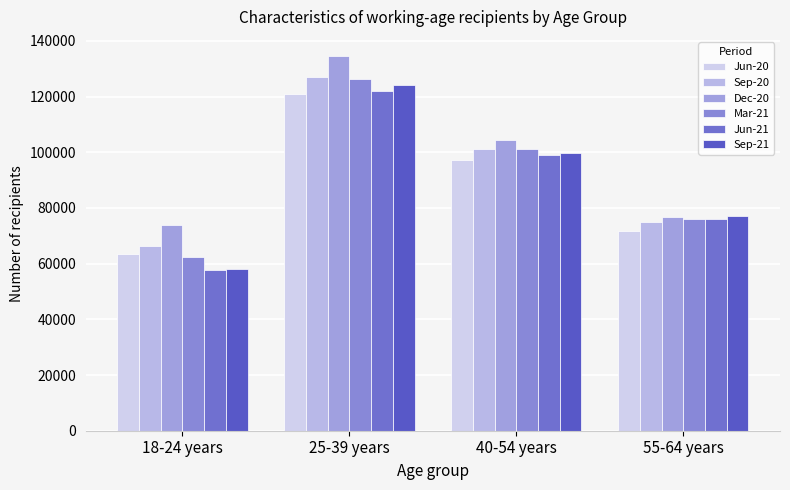

The Sep-20 series shows 106057 at 55-64 years. True or false?

False